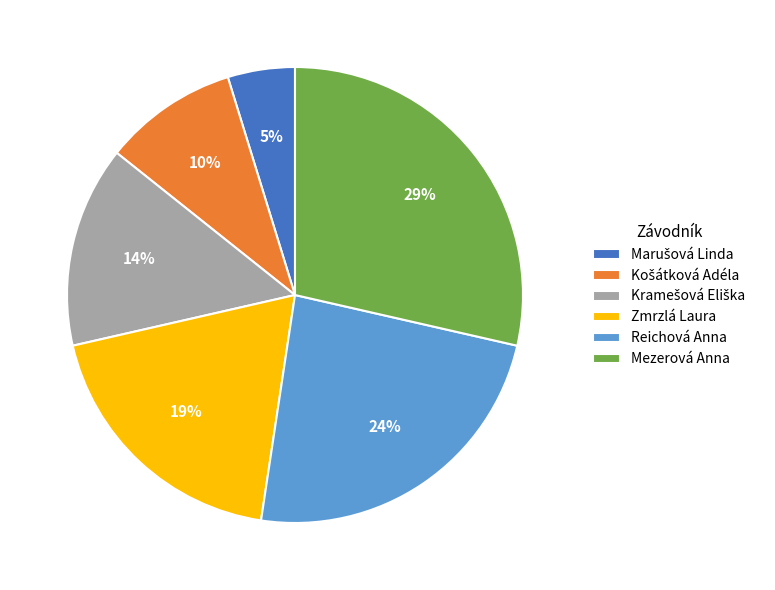

How many segments does this pie chart have?

6